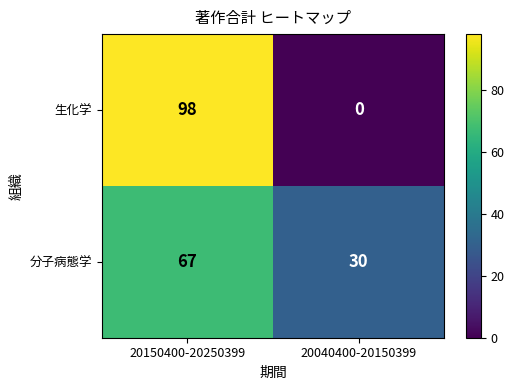

Which series has the widest spread of values?

生化学